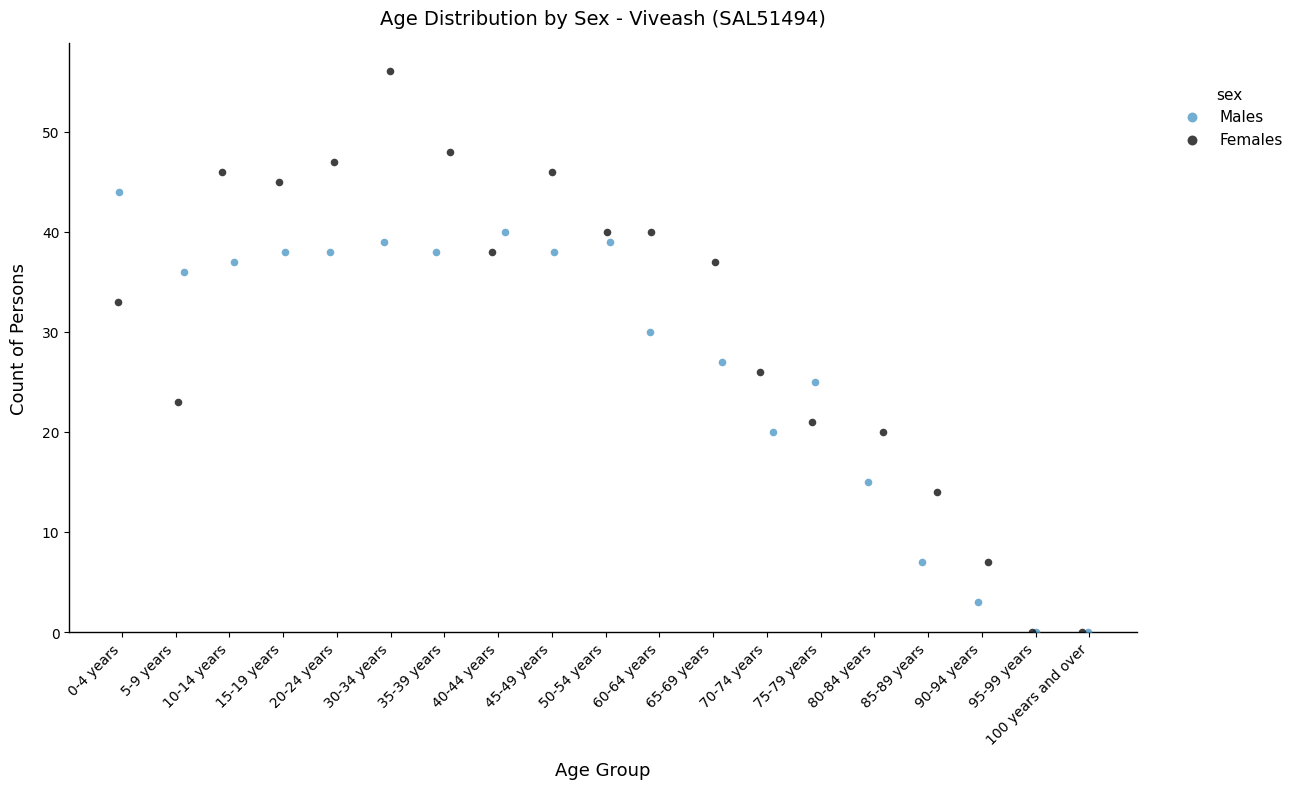

Which series has the widest spread of Y values?

Females